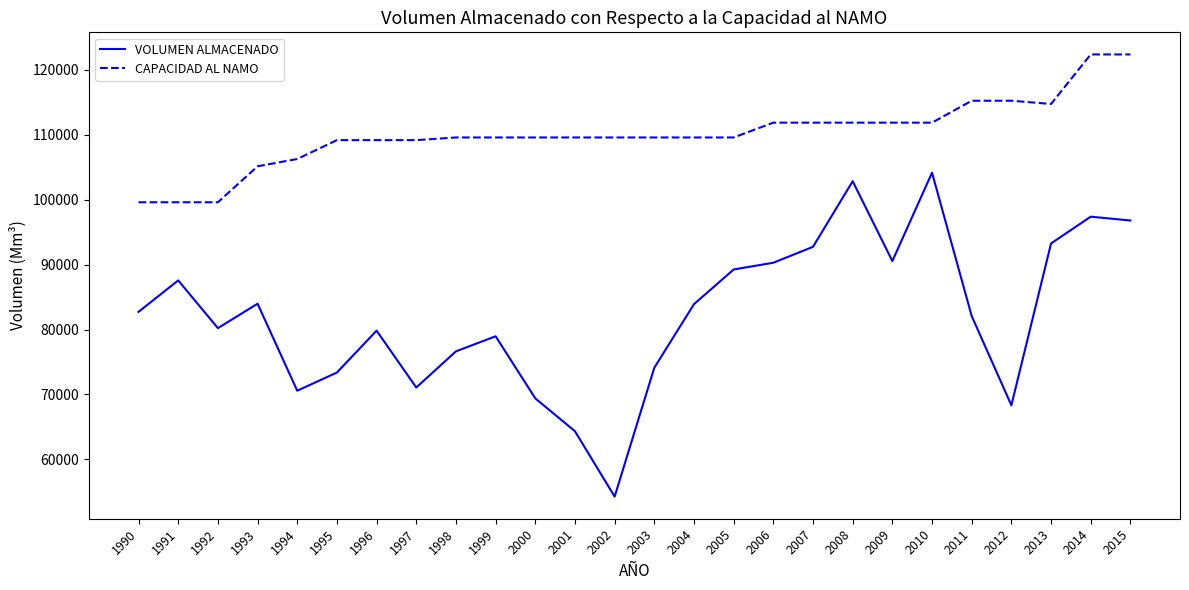

What is the smallest value displayed?

54266.3